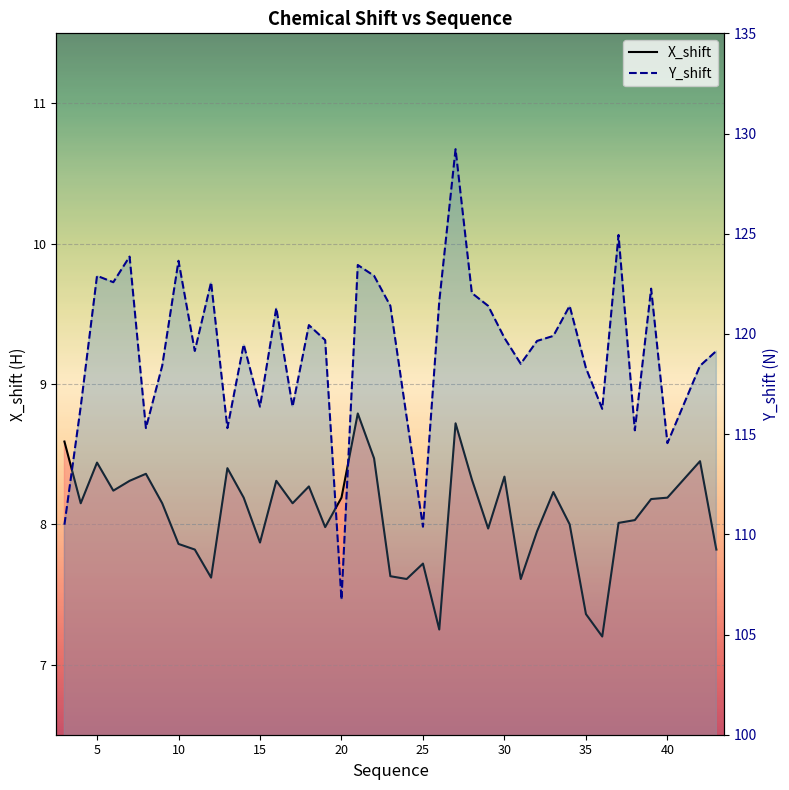

What is the difference between the maximum and second lowest values in the Y_shift series?

18.8